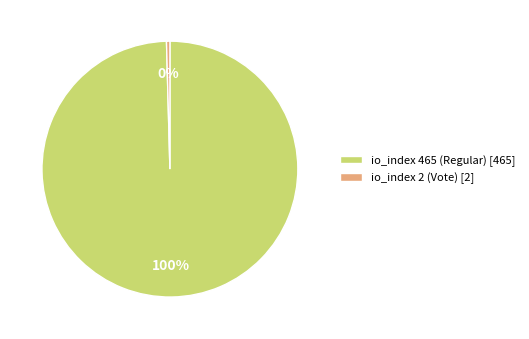

To the nearest percent, what is the average slice percentage?

50%